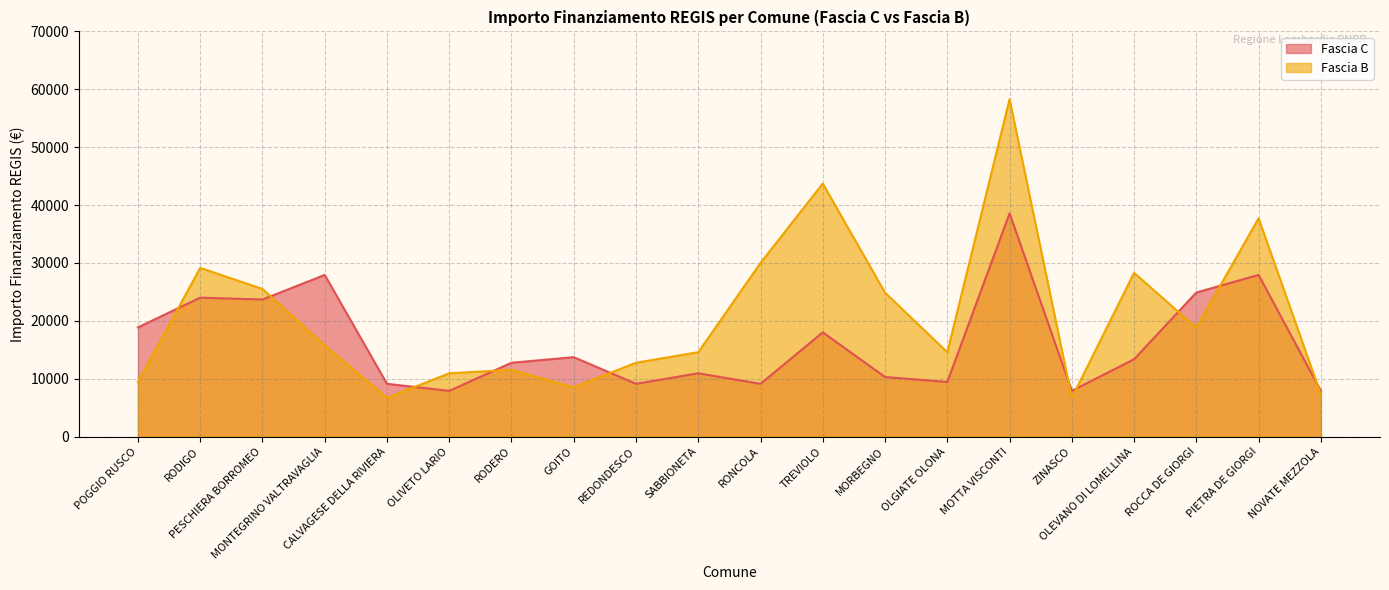

What is the value of the Fascia C point at the 12th from the left?

17997